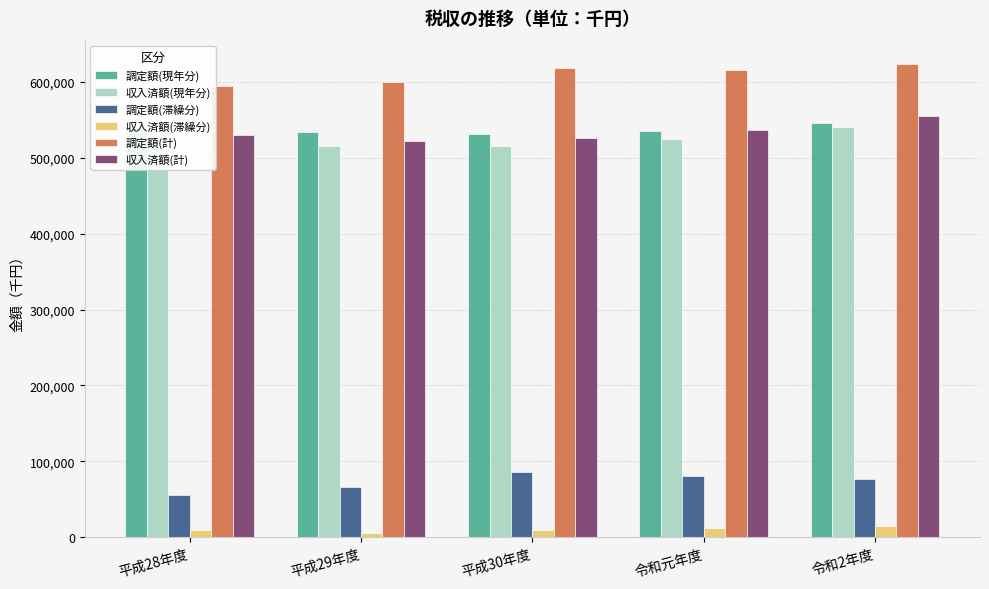

What is the average value of the 調定額(滞繰分) series?

73069